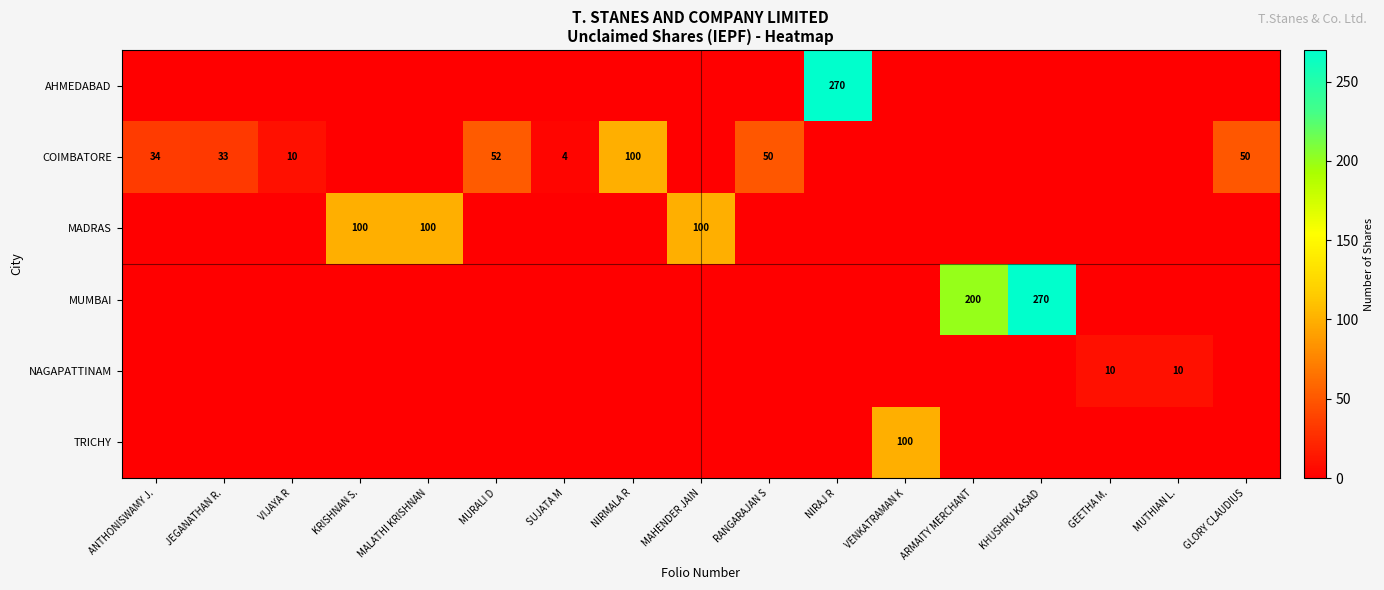

At which category is the sum across all series the highest?

NIRAJ R